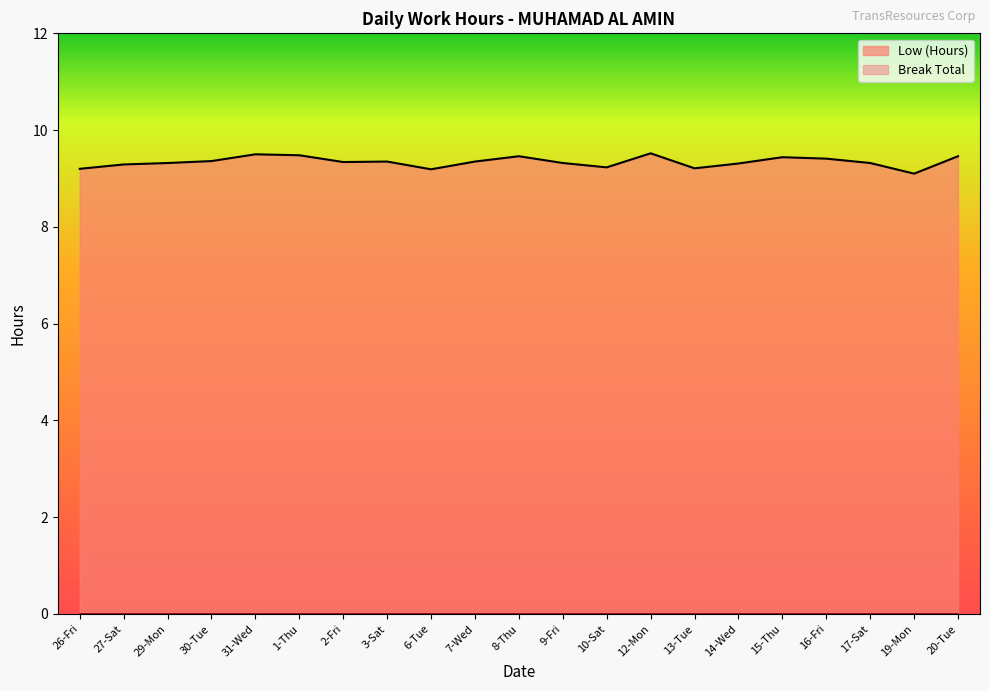

Where is the first local minimum?

2-Fri